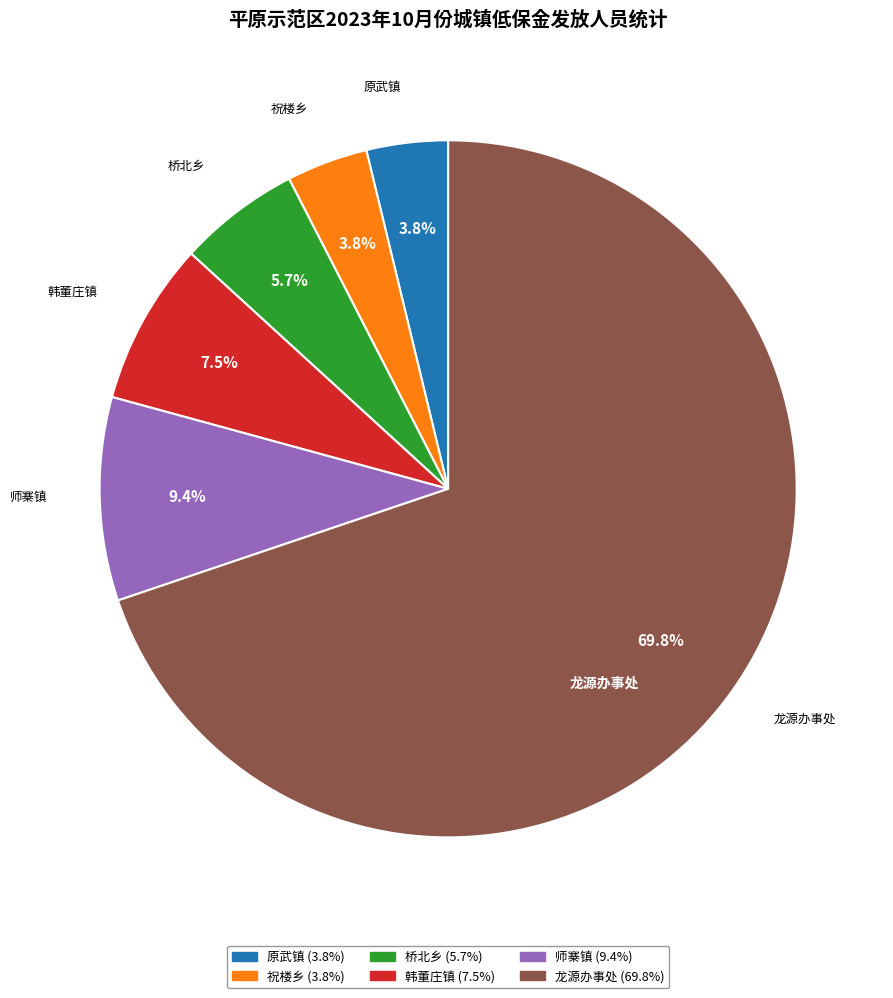

What is the largest slice in the pie chart?

龙源办事处